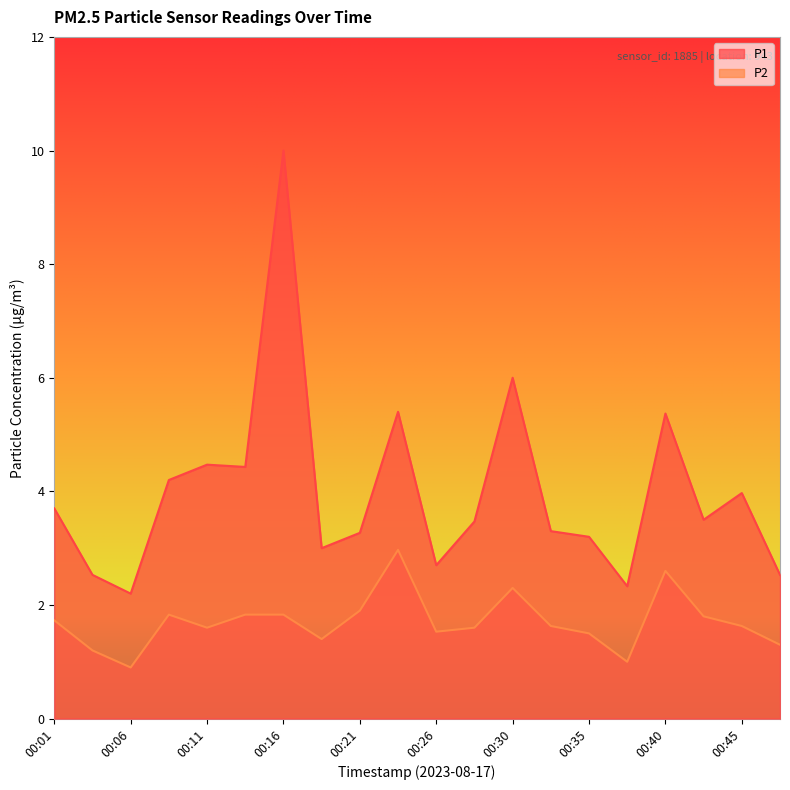

What is the approximate value of P1 at 00:01?

3.7